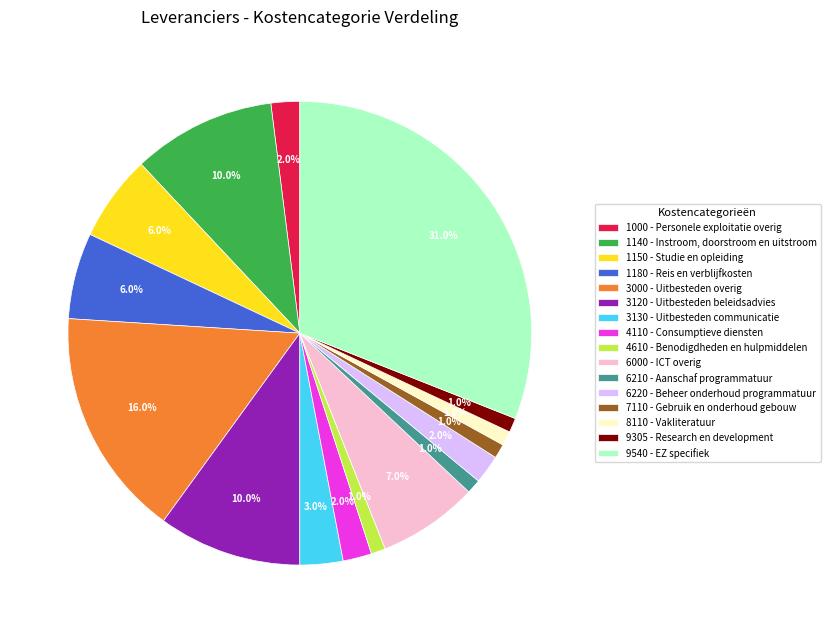

The 1180 - Reis en verblijfkosten slice represents 1% of the pie. True or false?

False